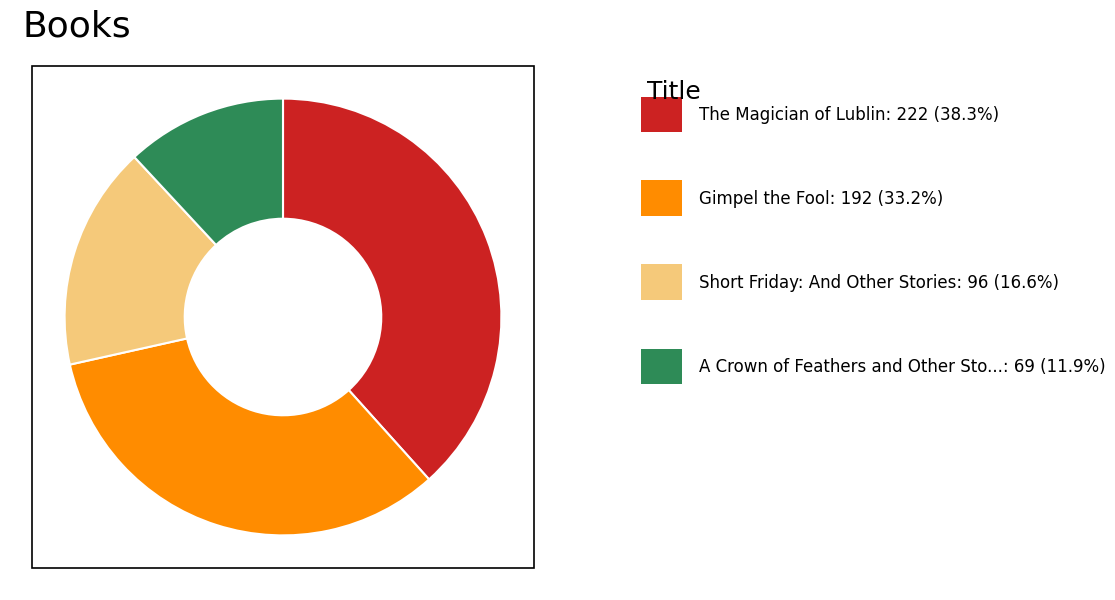

Is there any slice that represents more than half of the pie?

No